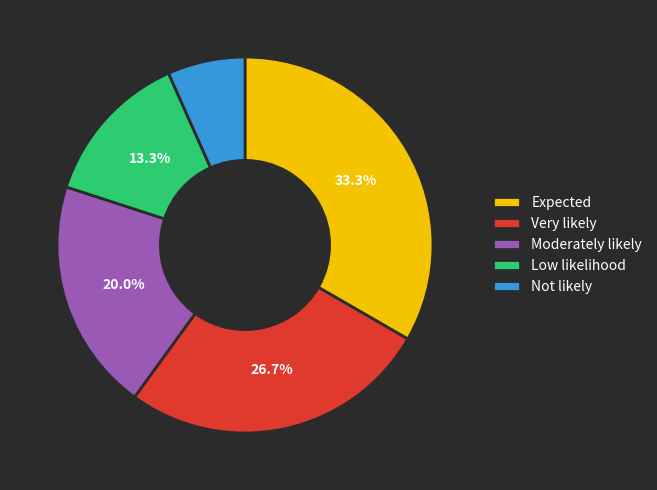

Which slice is the largest?

Expected